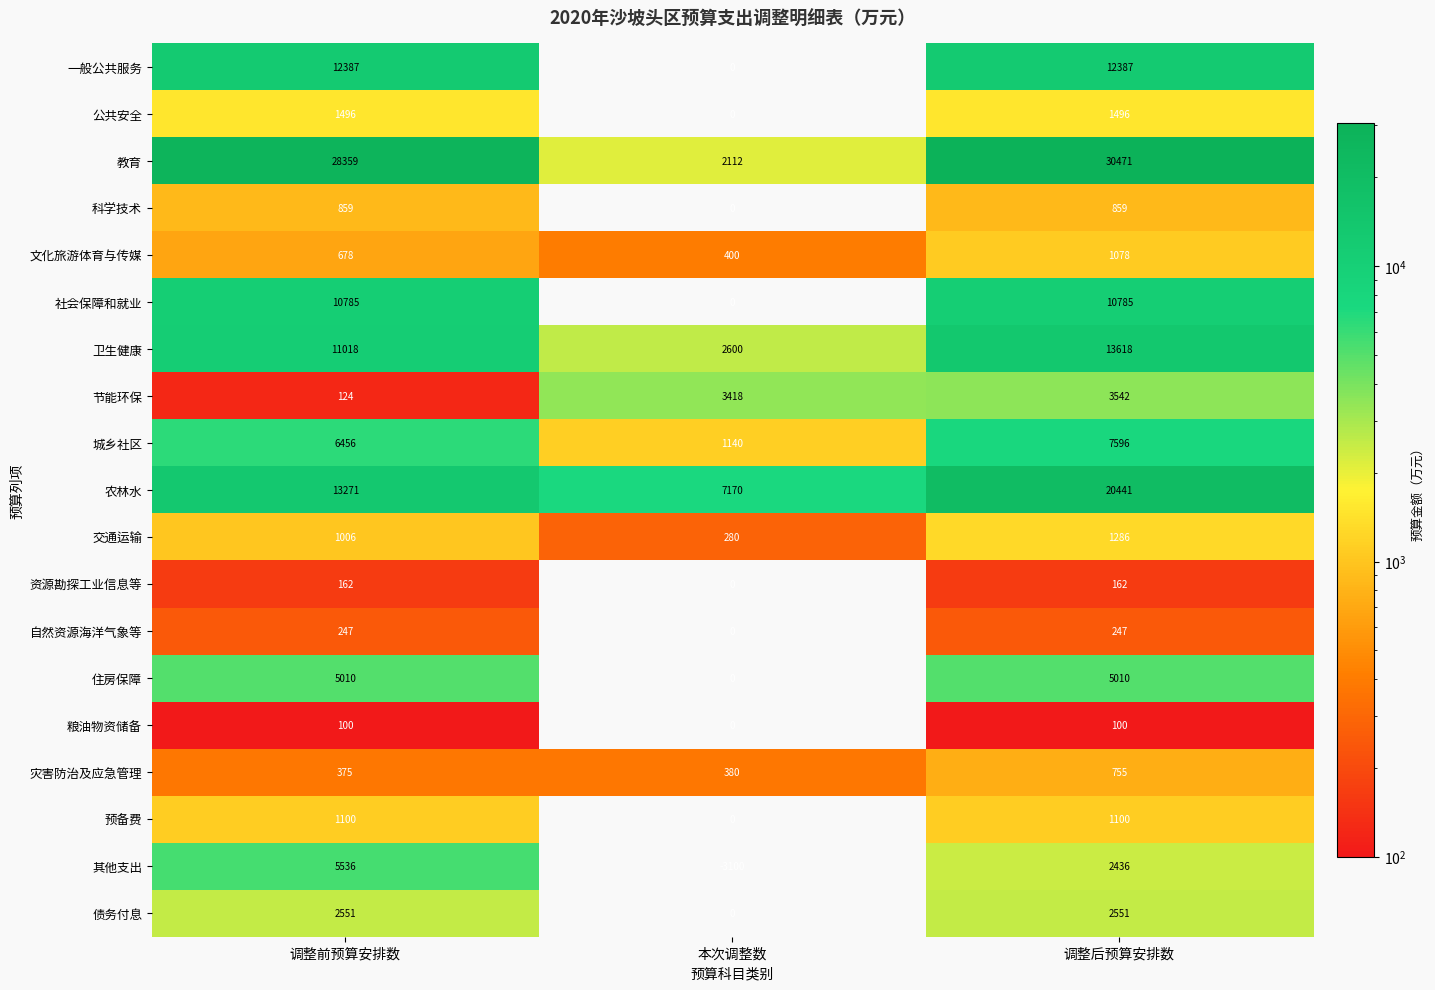

At 调整后预算安排数, list the series in order from smallest to largest.

粮油物资储备, 资源勘探工业信息等, 自然资源海洋气象等, 灾害防治及应急管理, 科学技术, 文化旅游体育与传媒, 预备费, 交通运输, 公共安全, 其他支出, 债务付息, 节能环保, 住房保障, 城乡社区, 社会保障和就业, 一般公共服务, 卫生健康, 农林水, 教育